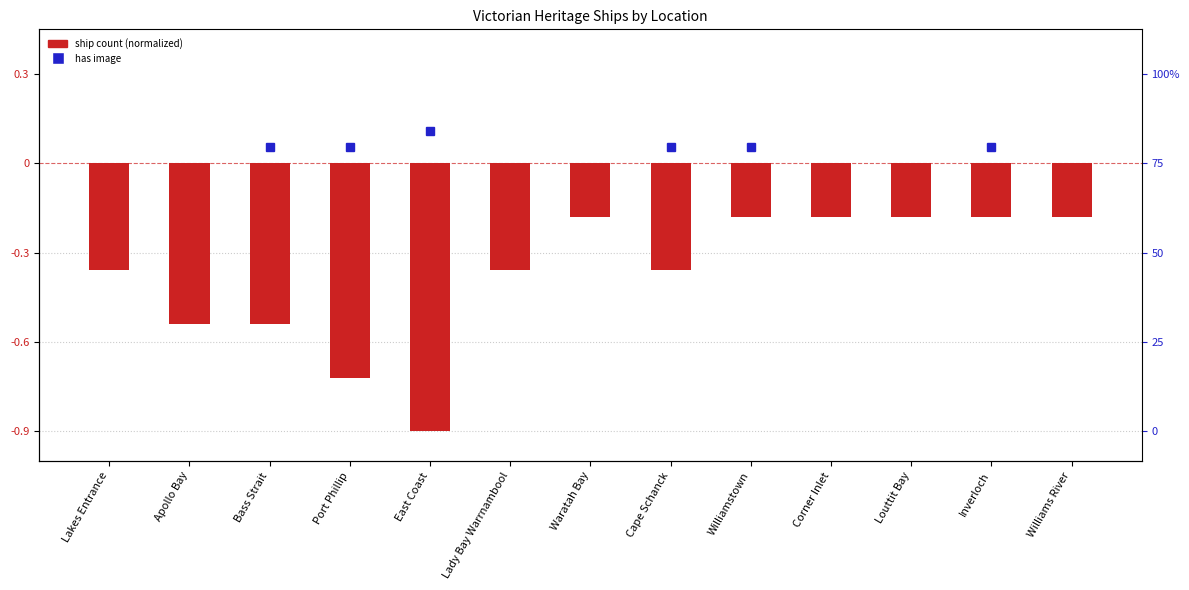

What is the value of the 10th bar from the left?

-0.2